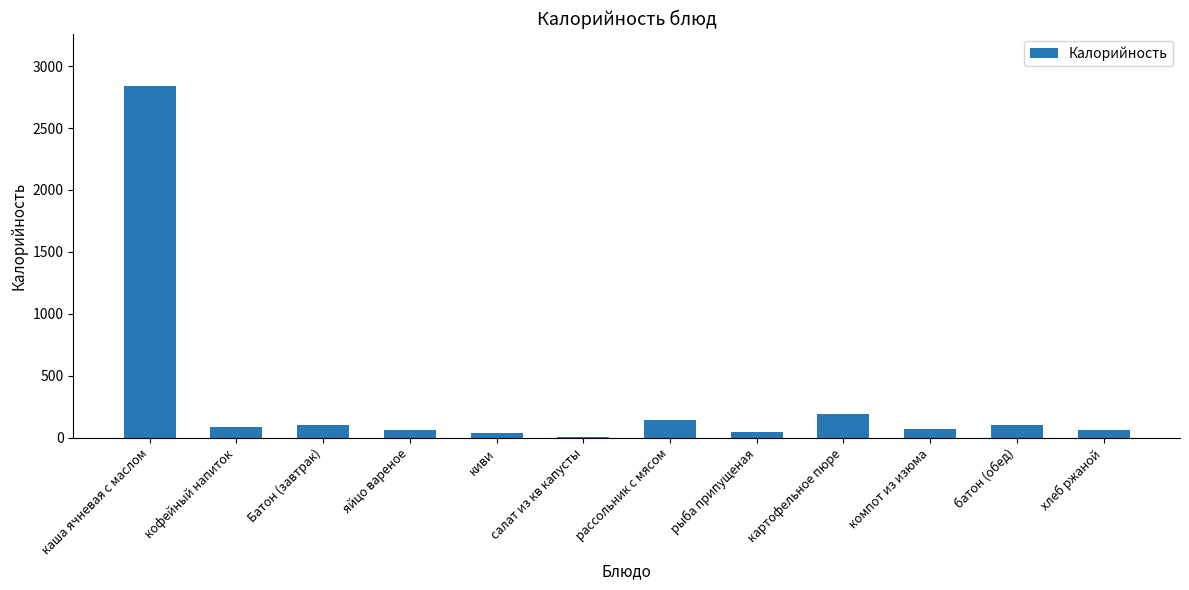

How many series are shown in this chart?

1